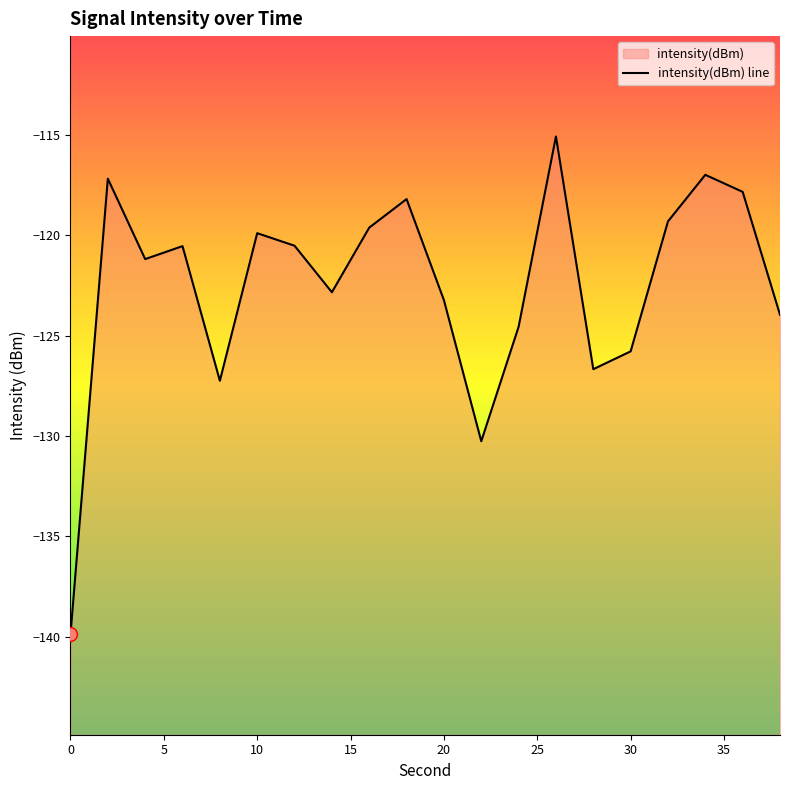

What is the change in value from 5 to 25?

-2.7